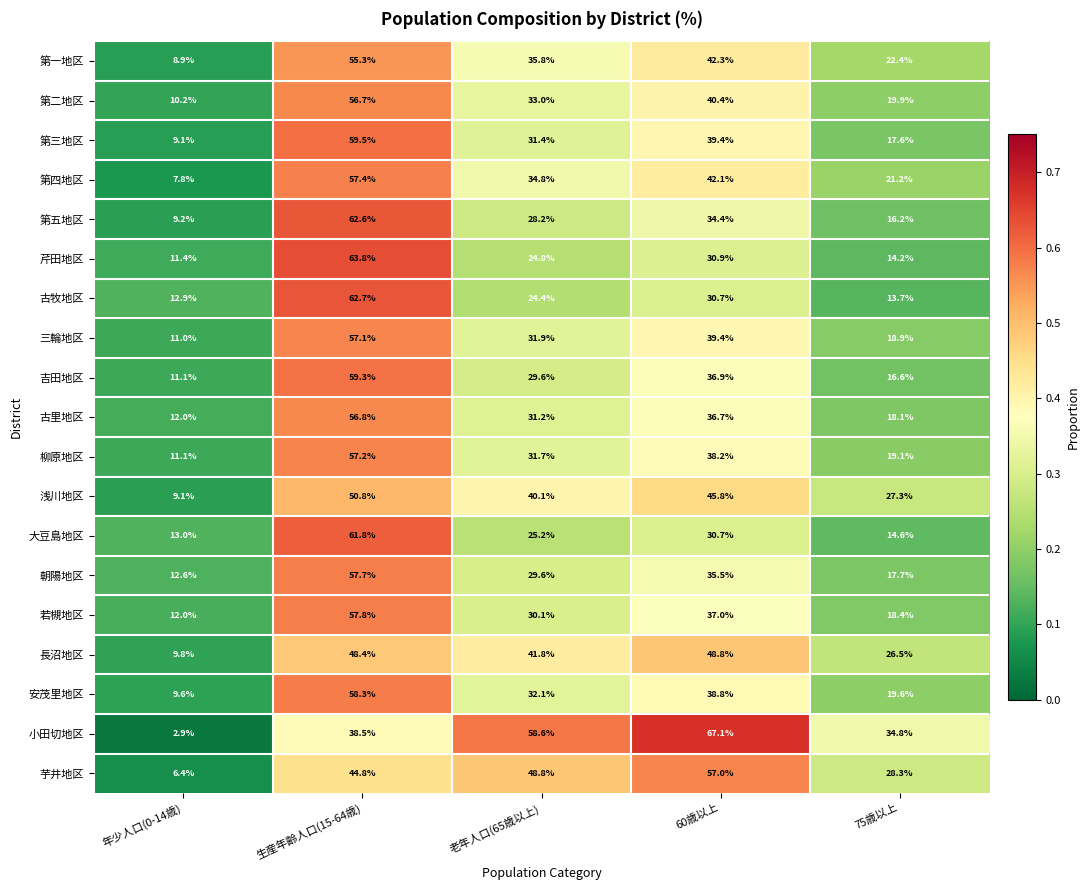

How many categories are shown in the chart?

5